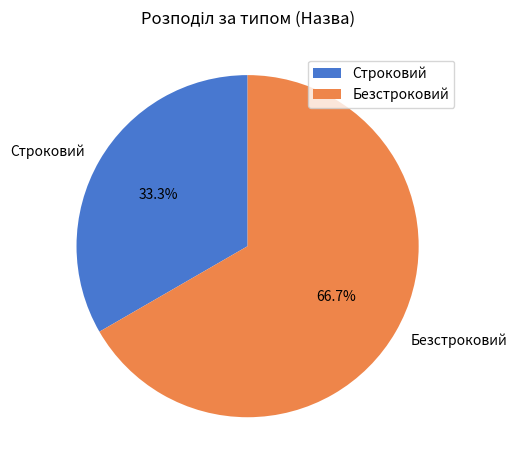

Which category has the smallest portion of the pie?

Строковий